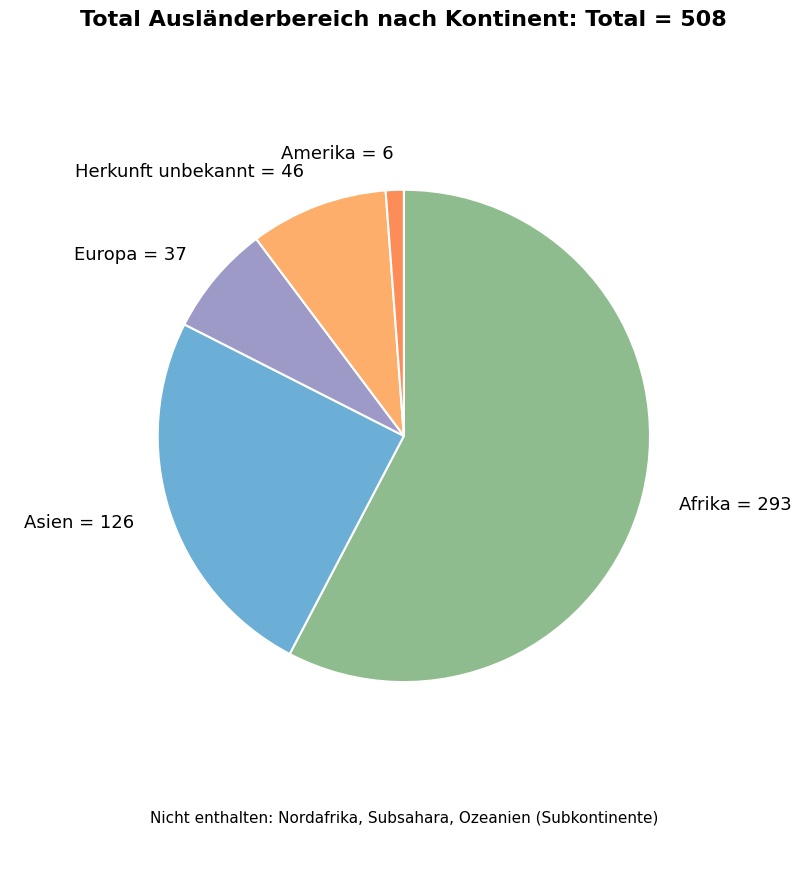

Do Amerika and Herkunft unbekannt together represent more than half of the pie?

No